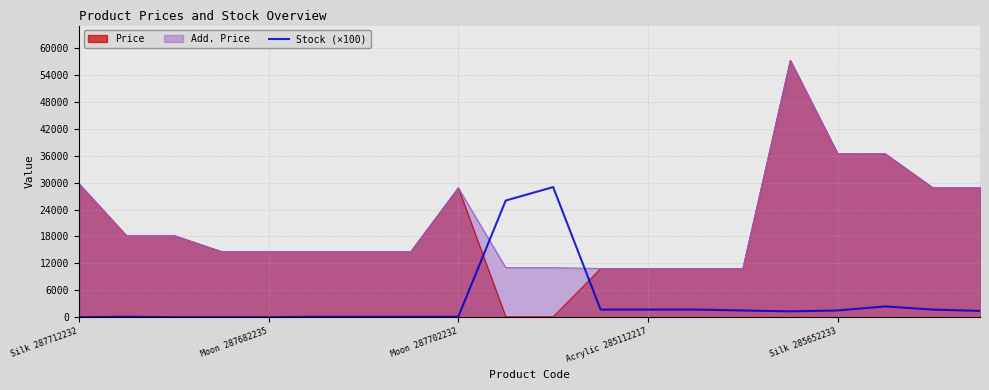

Does the chart have visible grid lines?

Yes